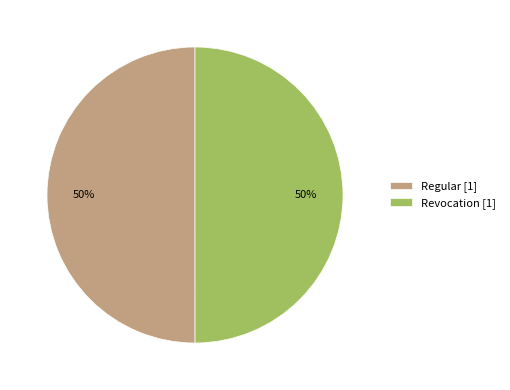

What percentage is the Revocation slice, to the nearest percent?

50%